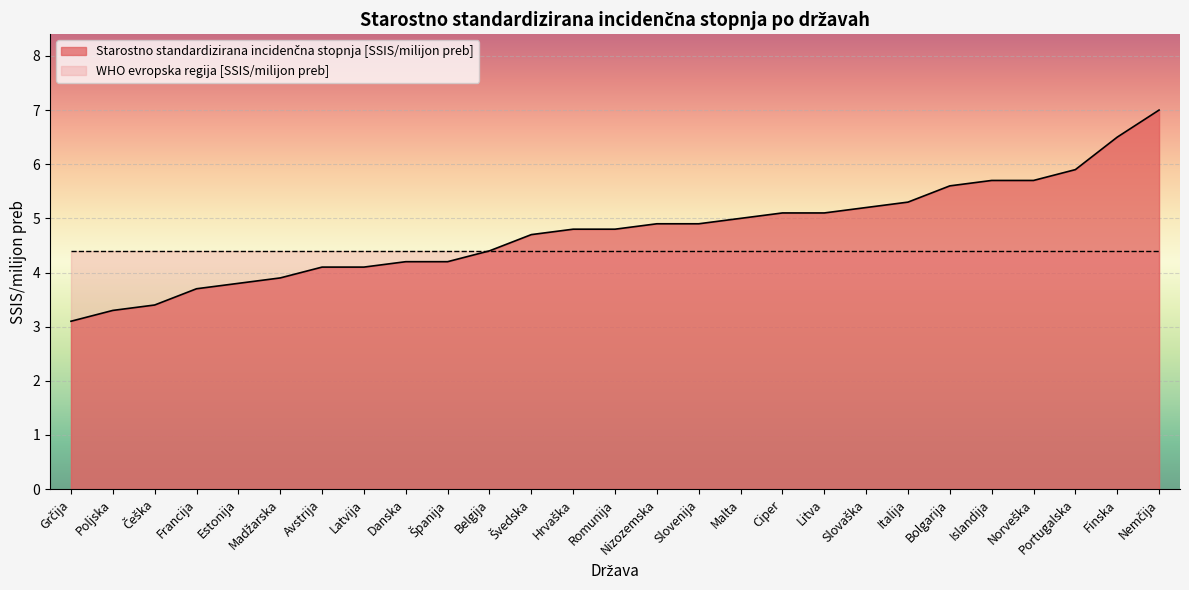

Count the number of categories in the chart.

27